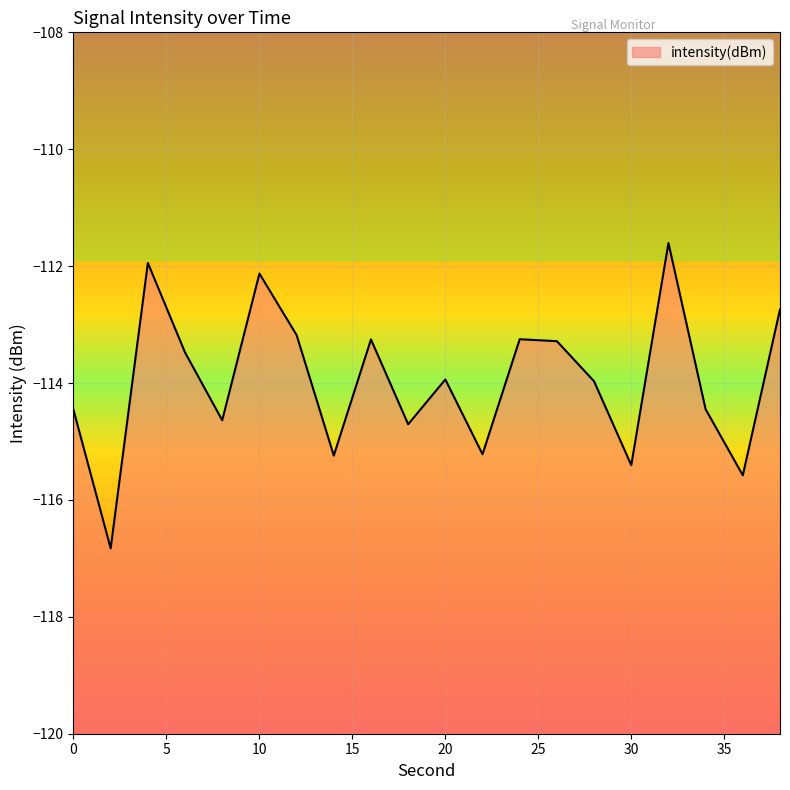

Read the value at 22.

-115.2